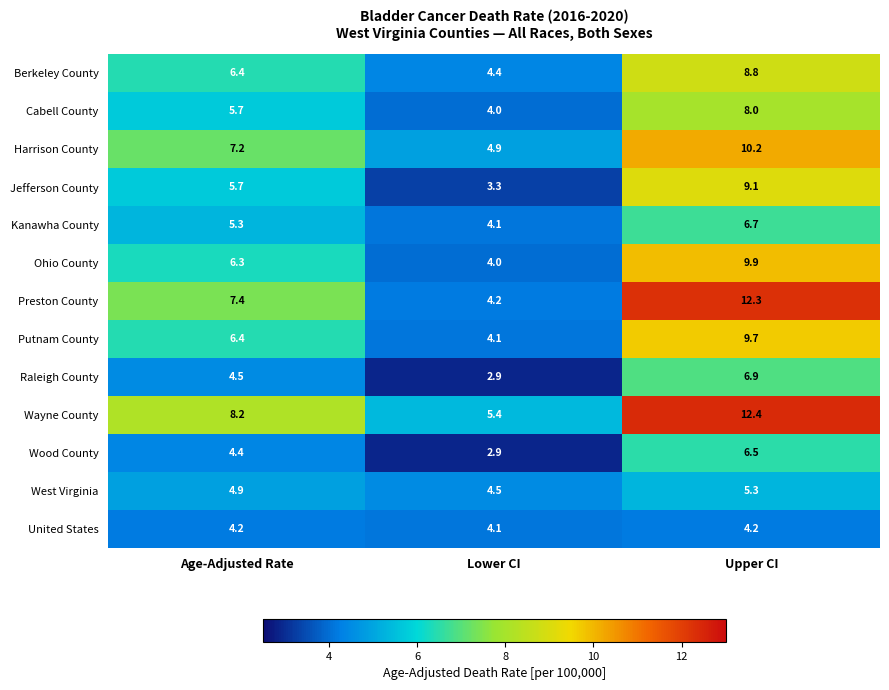

True or false: Wood County has a value of 4.4 at Age-Adjusted Rate.

True